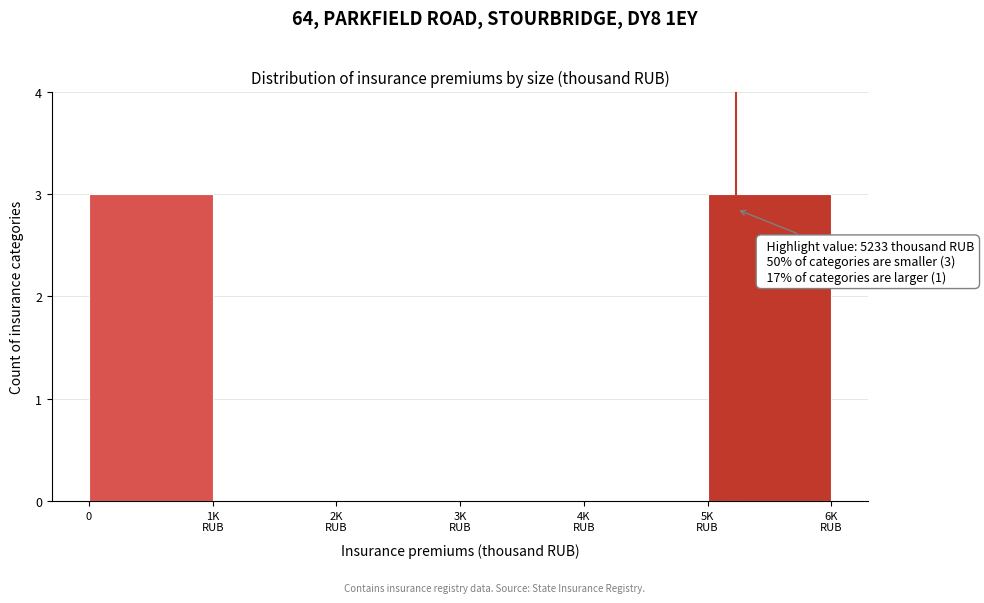

What is the sum of all values?

6